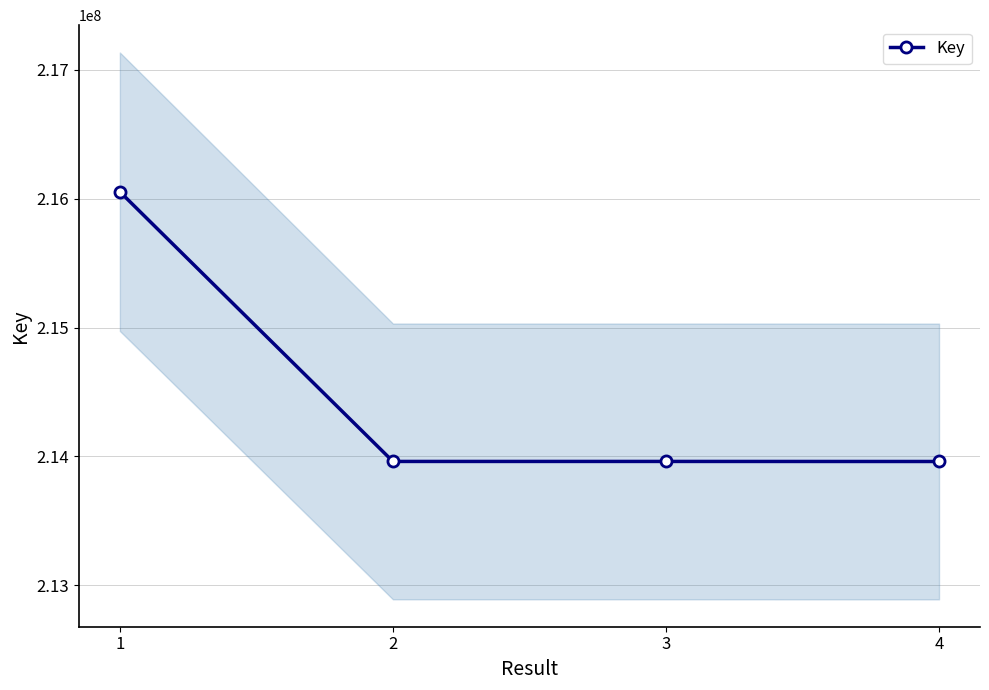

At which category does the chart reach its minimum across all series?

4